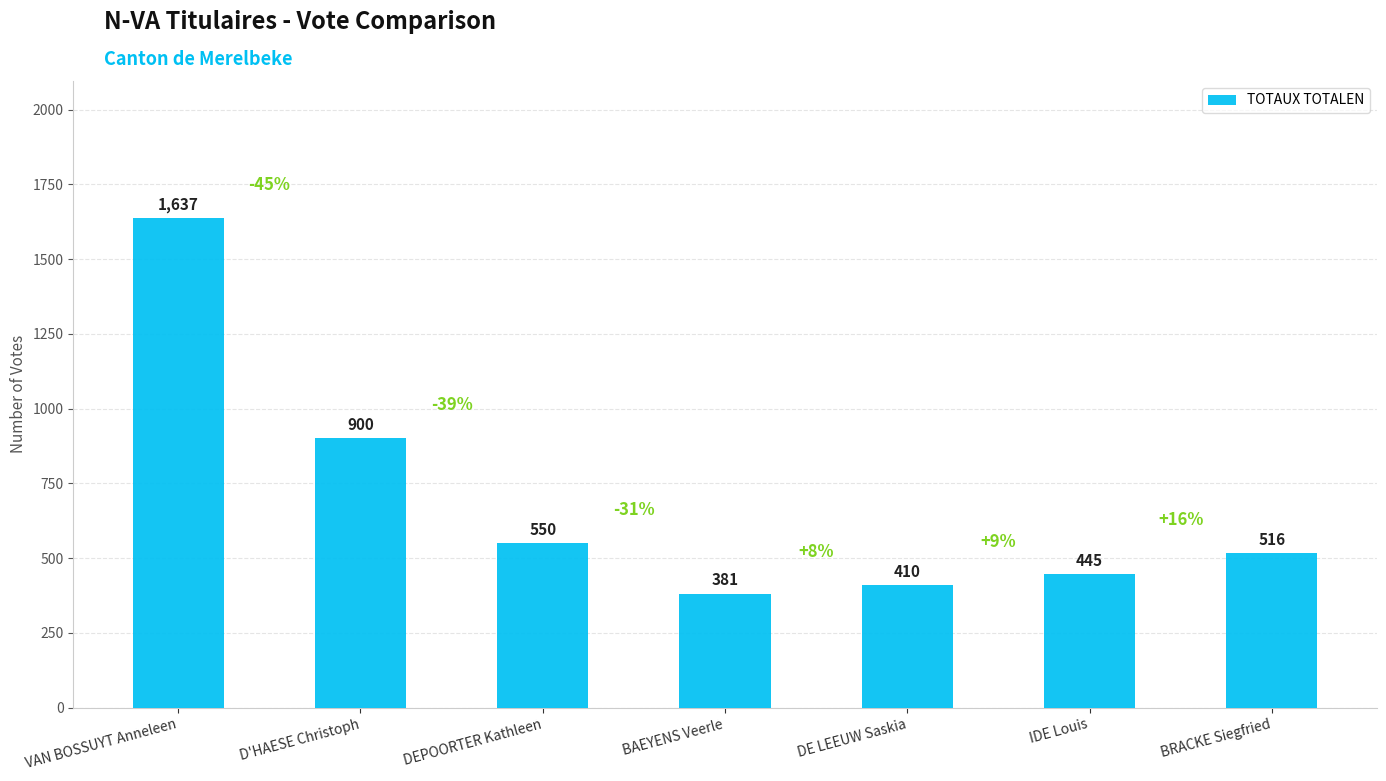

Rank the categories by value from lowest to highest.

BAEYENS Veerle, DE LEEUW Saskia, IDE Louis, BRACKE Siegfried, DEPOORTER Kathleen, D'HAESE Christoph, VAN BOSSUYT Anneleen